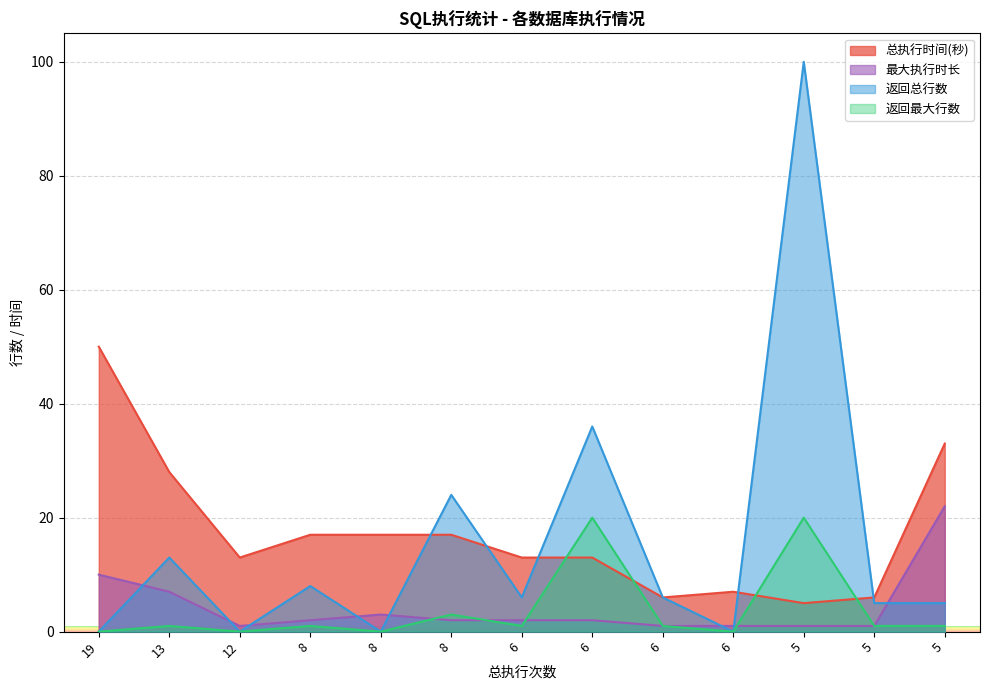

At which category is the sum across all series the highest?

5